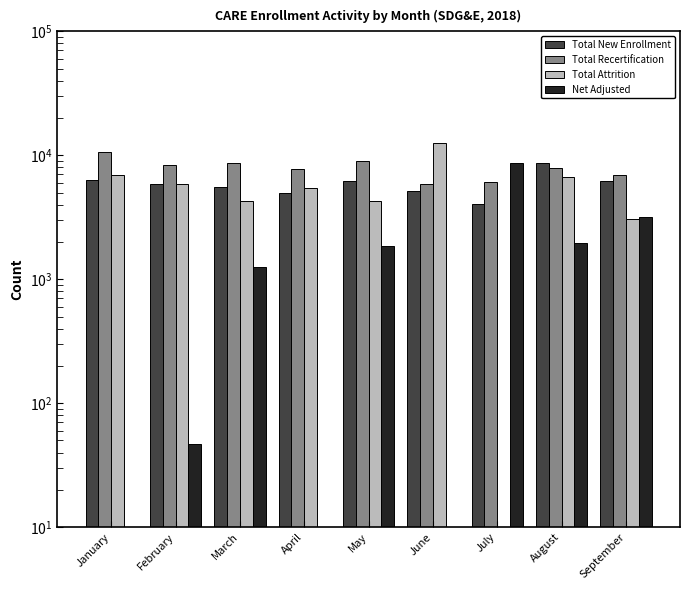

What is the lowest value of the Net Adjusted series?

10